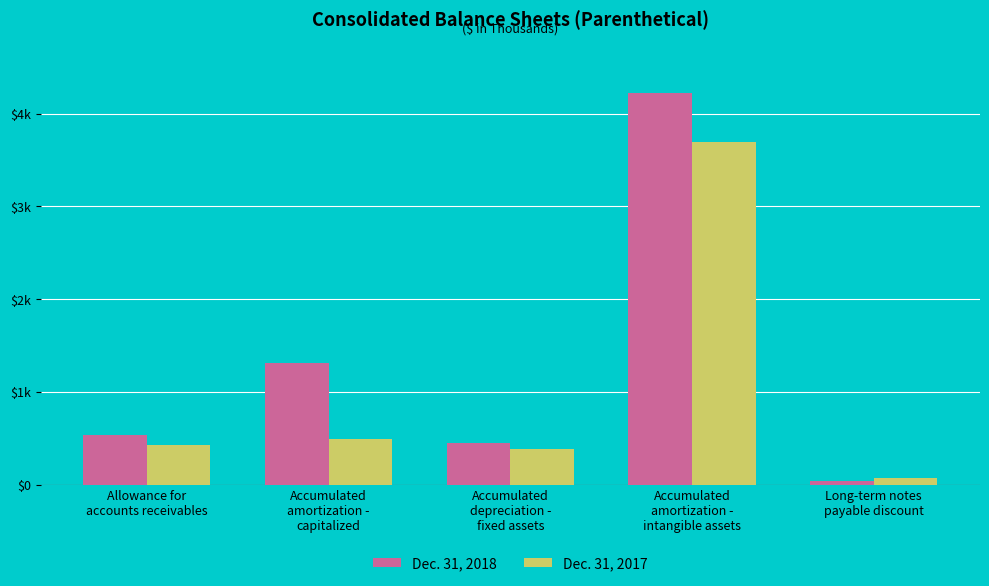

What is the average value of the Dec. 31, 2018 series?

1312